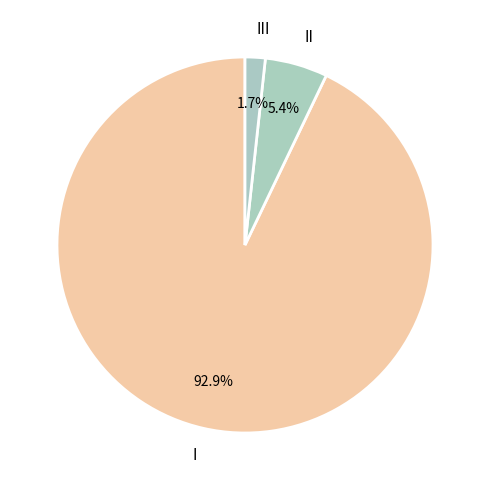

What percentage is NOT represented by I?

7.1%